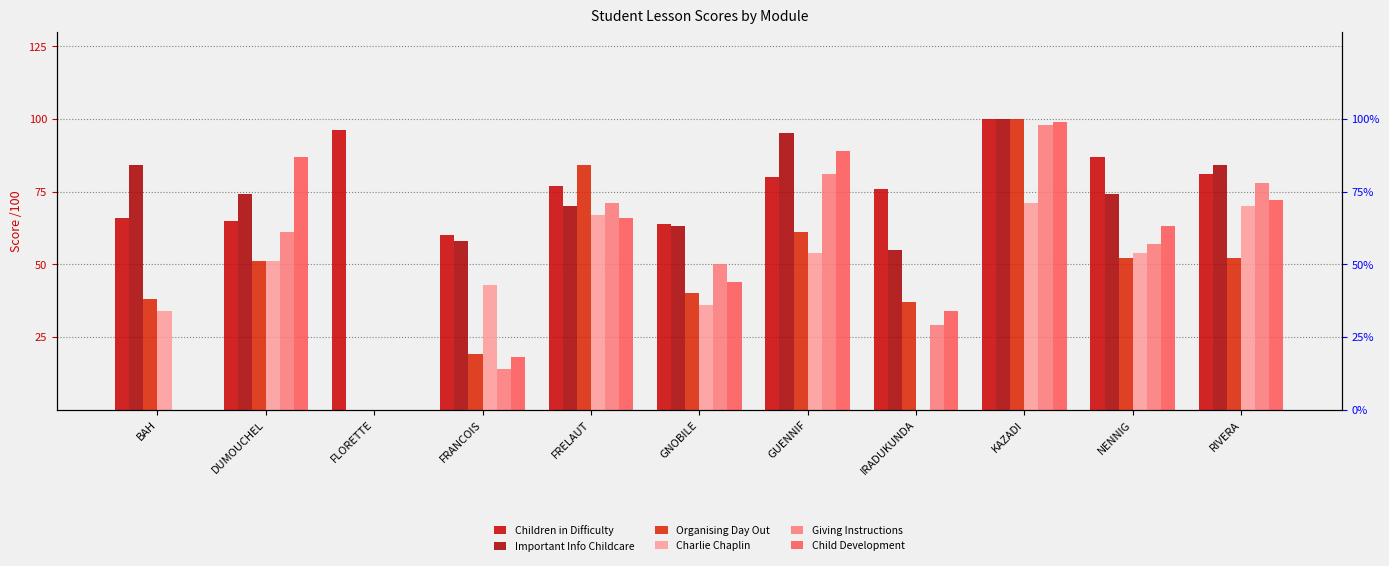

Rank the series by their maximum value, from highest to lowest.

Children in Difficulty, Important Info Childcare, Organising Day Out, Child Development, Giving Instructions, Charlie Chaplin